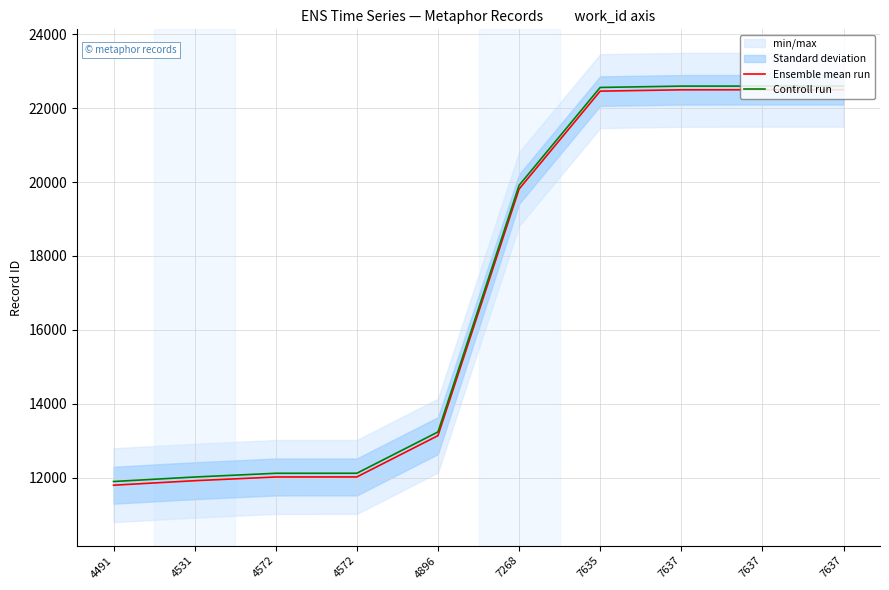

What is the approximate value of Ensemble mean run at 7268, to the nearest 10?

19810